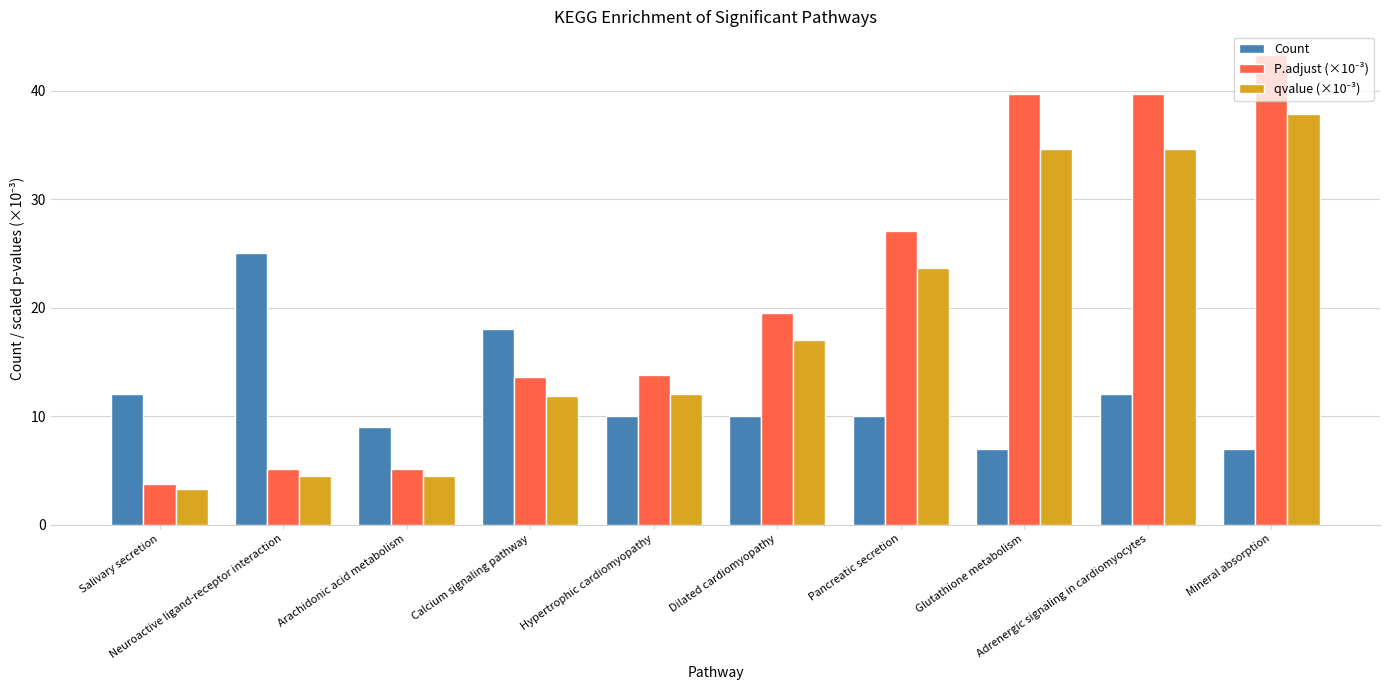

At how many categories does at least one series exceed 32?

3